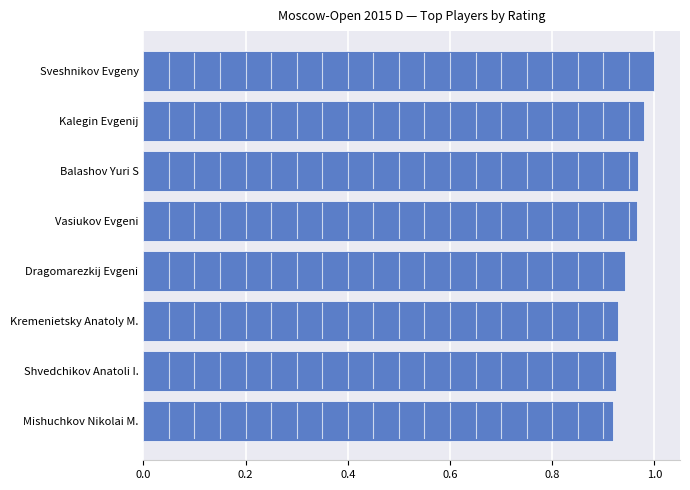

Which has a higher value, Balashov Yuri S or Kremenietsky Anatoly M.?

Balashov Yuri S